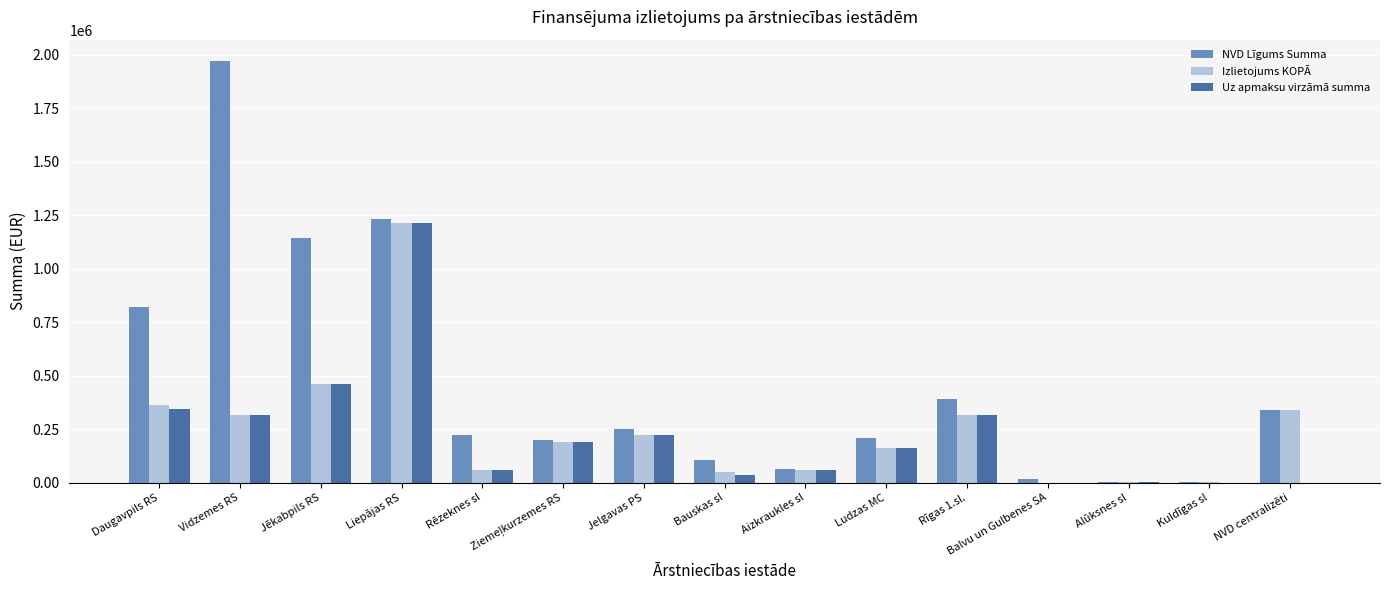

What is the average value of the Uz apmaksu virzāmā summa series?

225672